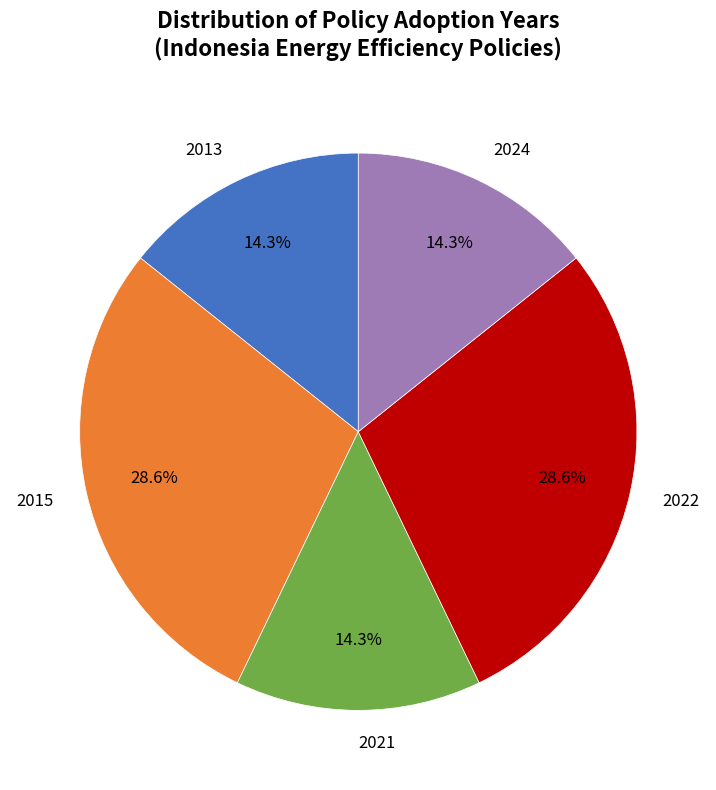

How many segments does this pie chart have?

5